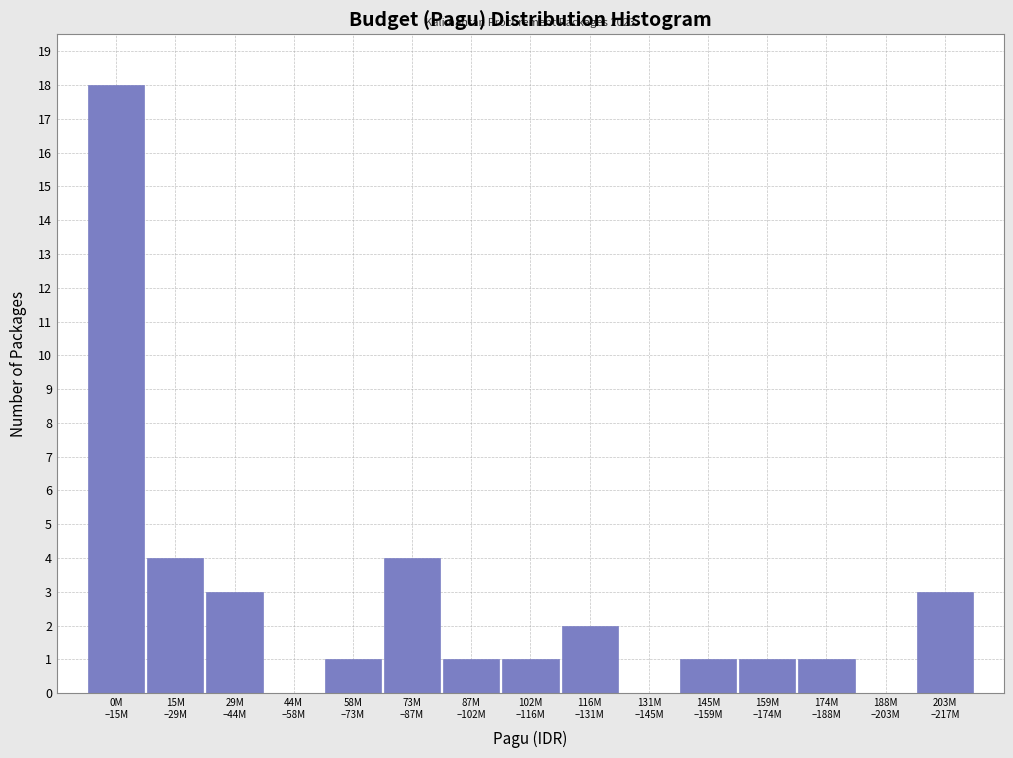

What is the sum of all values?

40